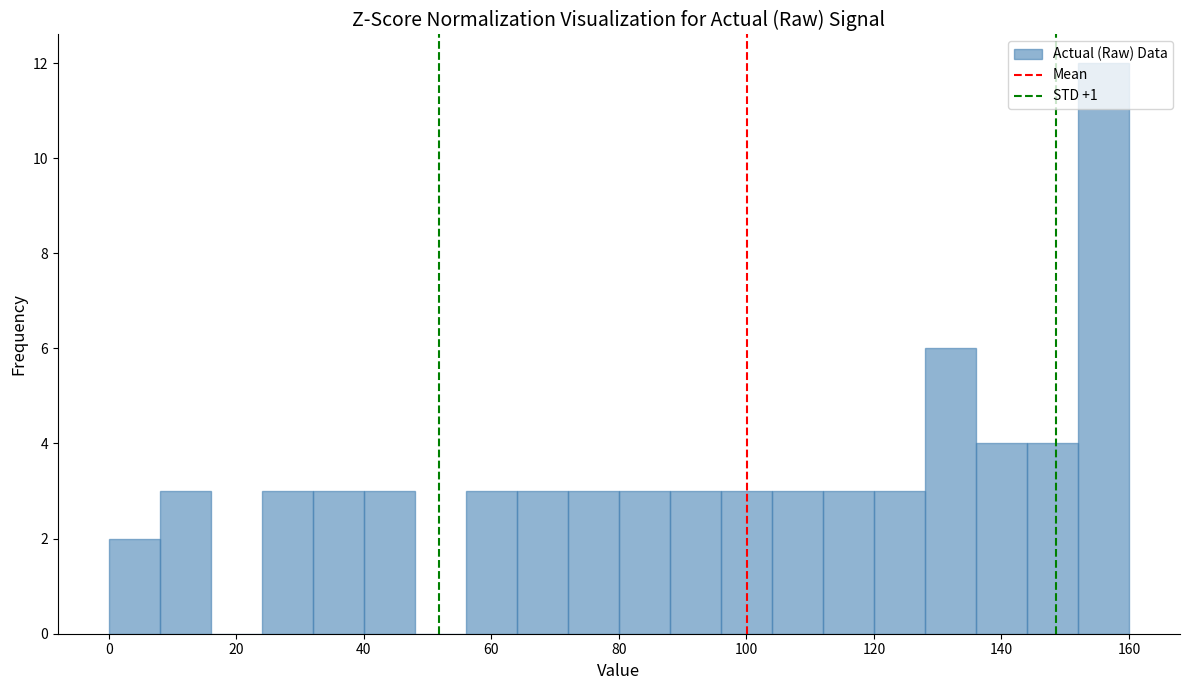

What is the height of the bar covering 56 to 64 on the x-axis? The values are not printed on the chart, so give them approximately, as read against the axis.

3